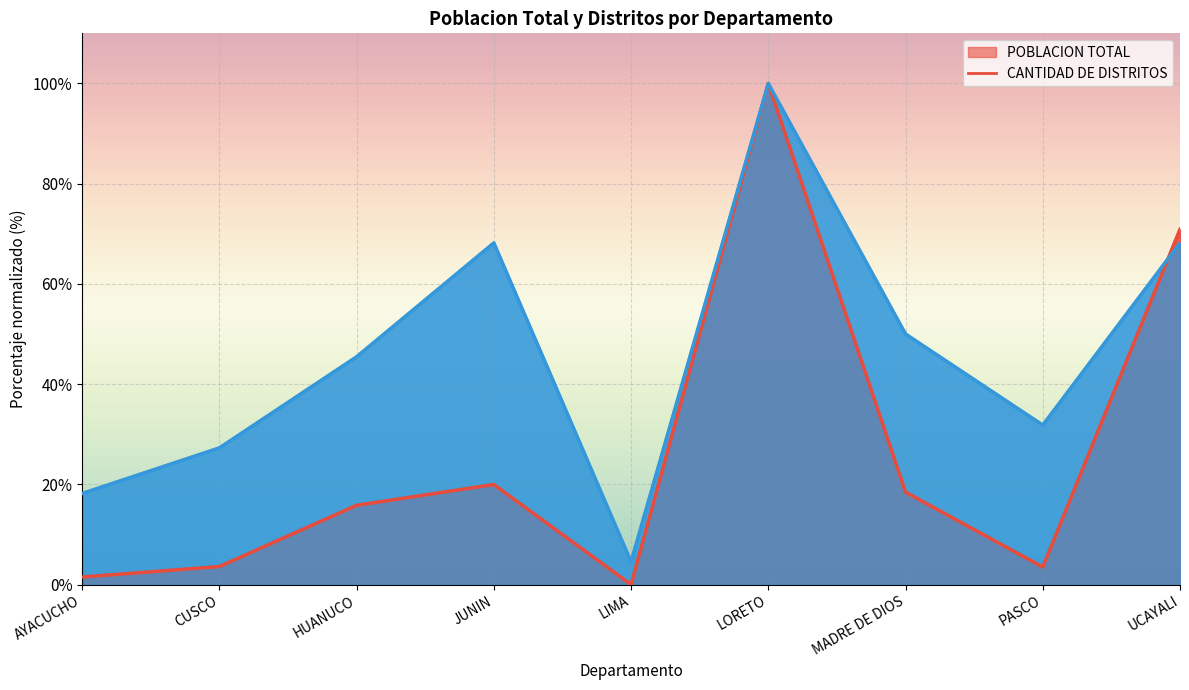

In POBLACION TOTAL, how many points are higher than both neighbors (excluding endpoints)?

2